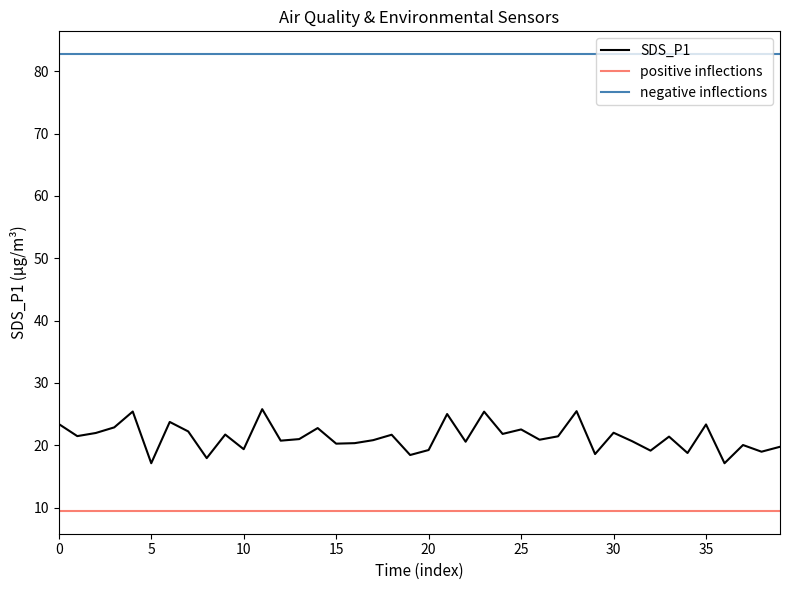

True or false: SDS_P2 and BME280_temperature intersect in this chart.

False